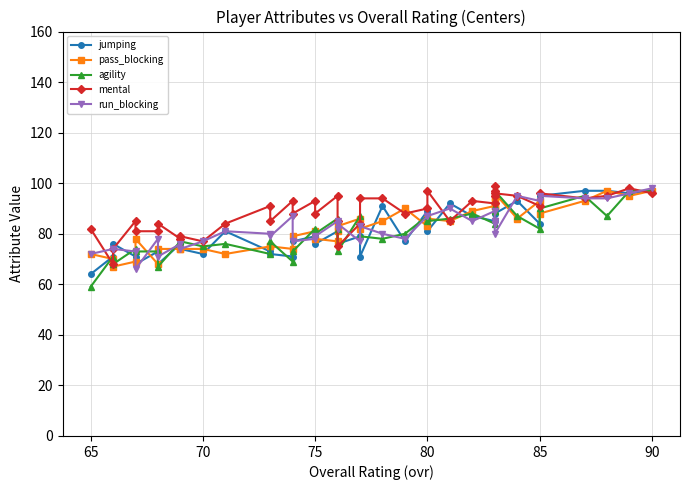

How many lines are shown in the chart?

5